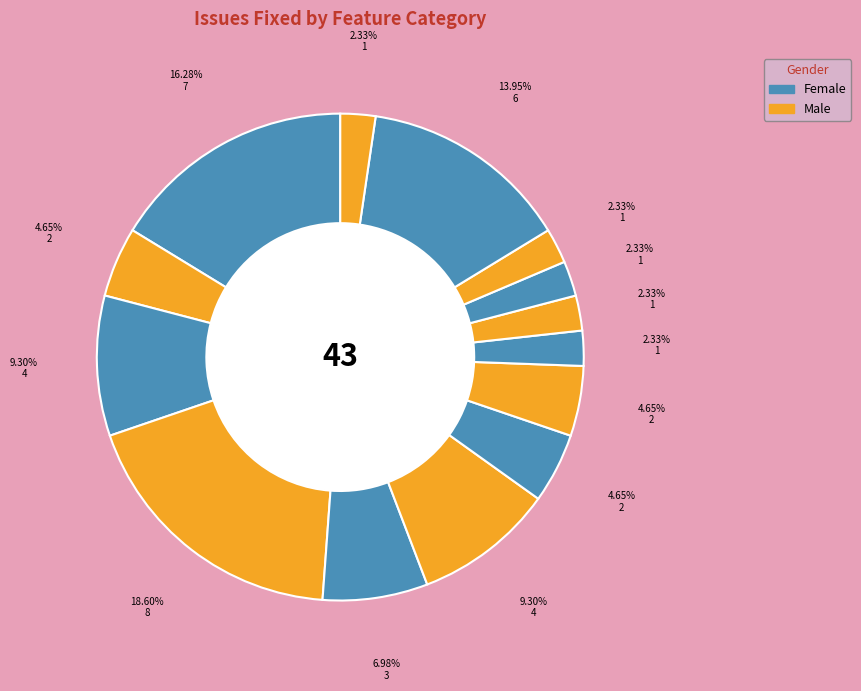

Count the number of slices in the pie.

14